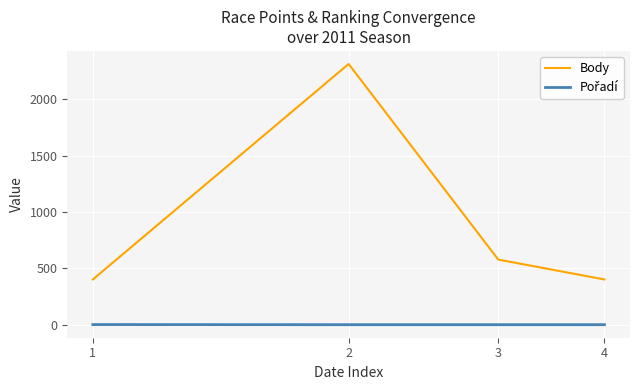

What is the difference between the second highest and minimum values in the Body series?

176